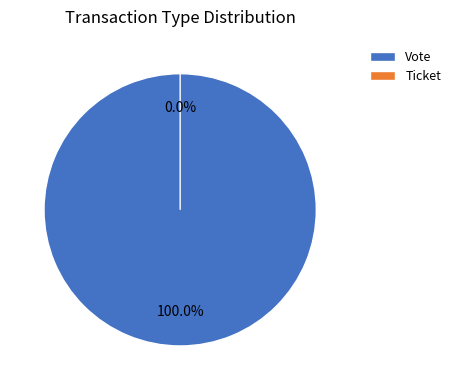

The Ticket slice represents 5% of the pie. True or false?

False